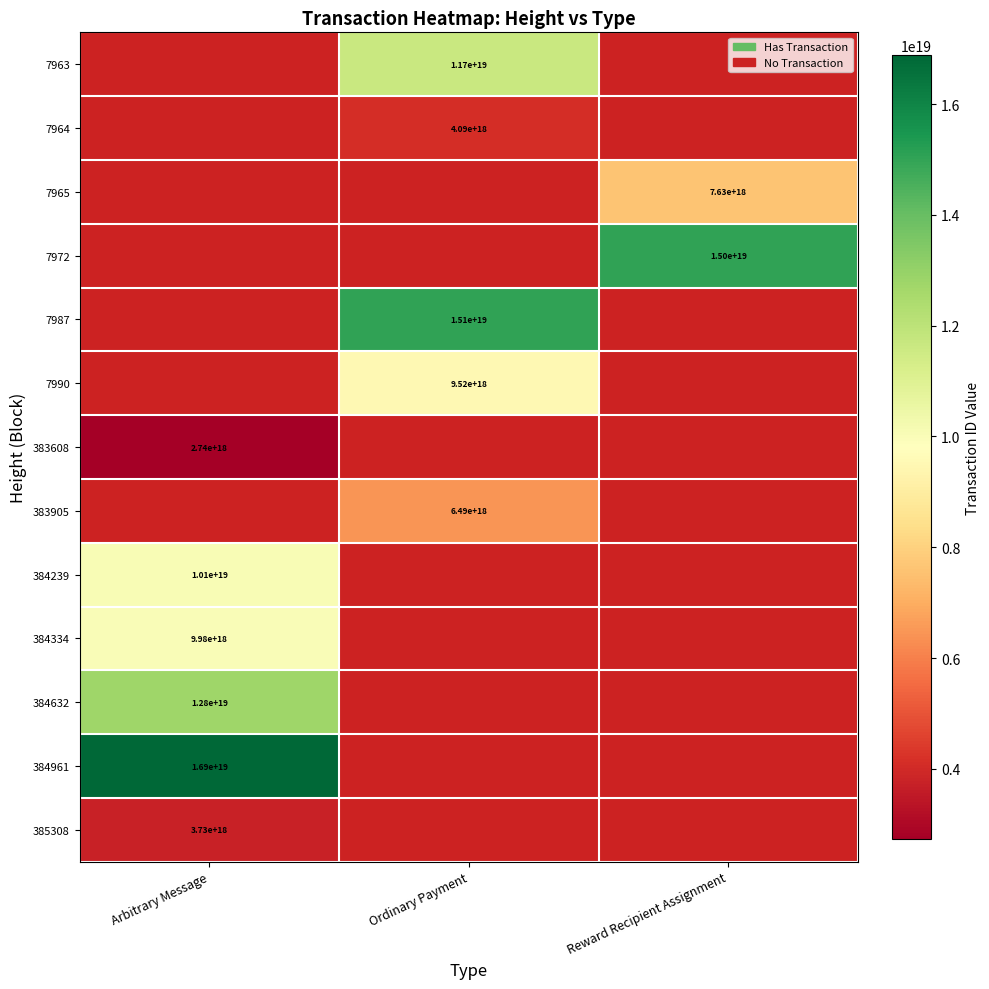

The value of 384239 at Arbitrary Message is 10100000000000000000. True or false?

True